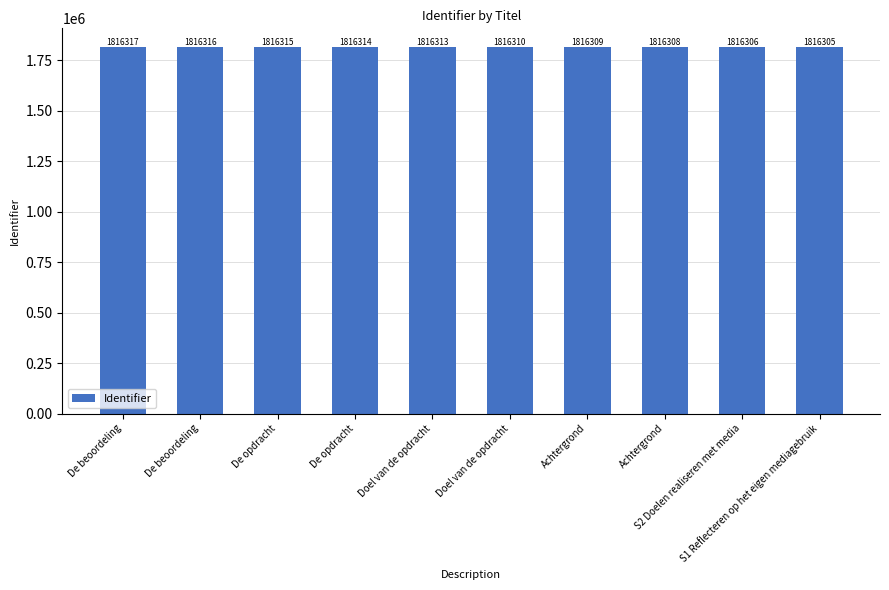

At which label is the value closest to 1816311?

Doel van de opdracht